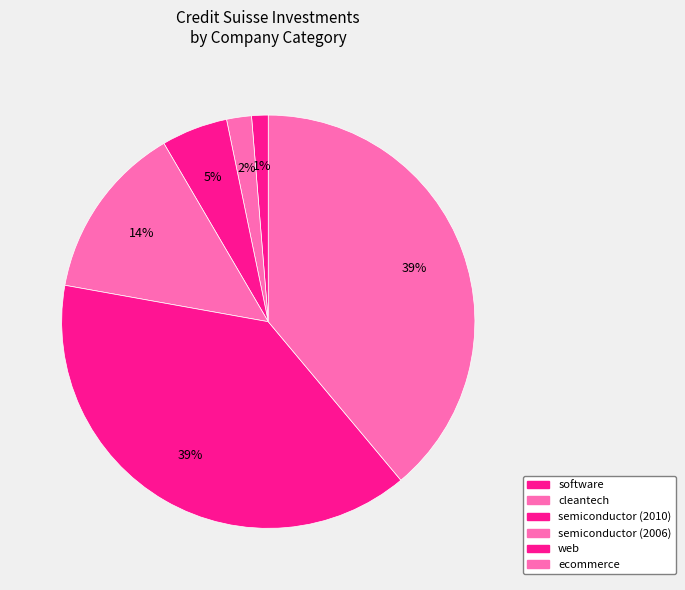

How many segments does this pie chart have?

6